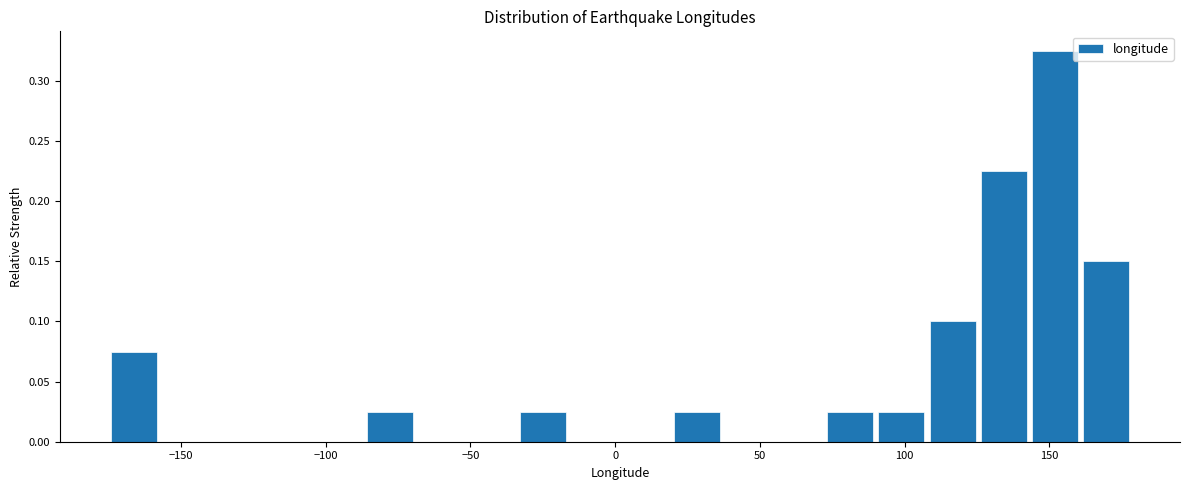

Around what value on the x-axis is the tallest bar? Give the approximate position of its centre, as read against the axis.

150